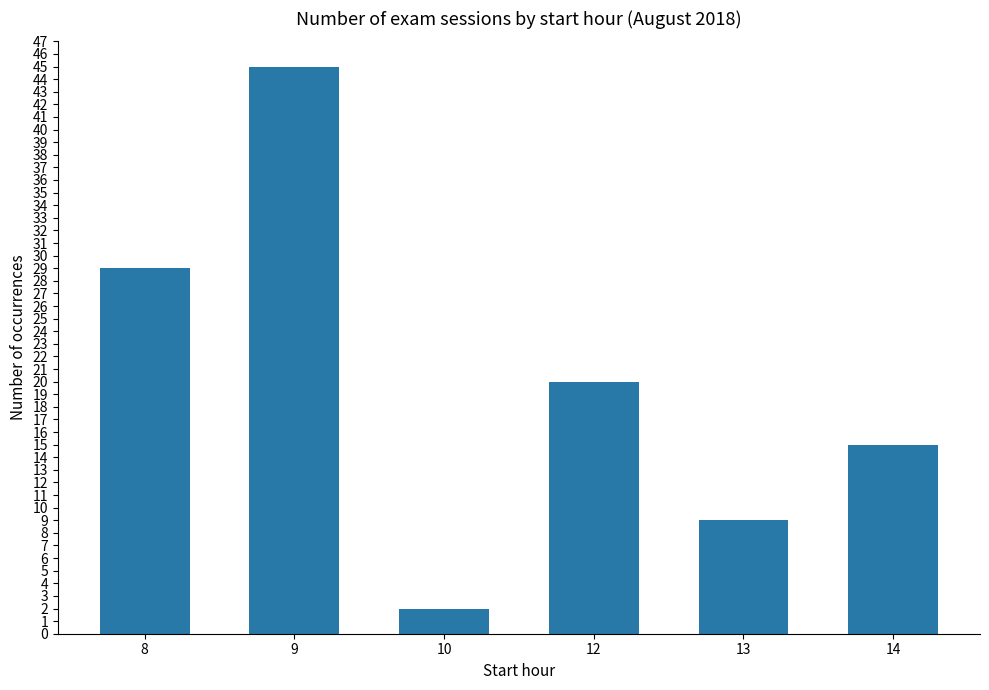

Which label corresponds to the smallest value in the chart?

10